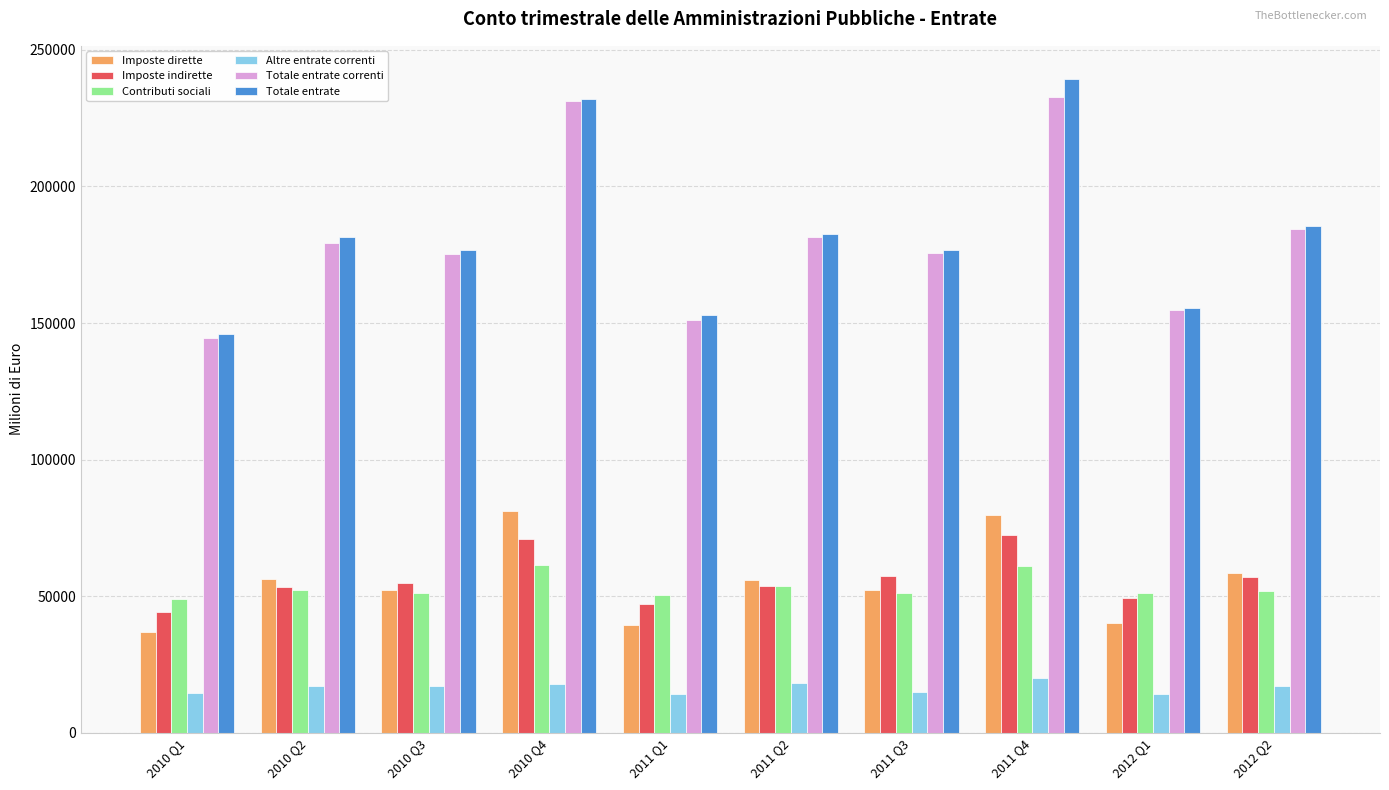

Is it true that Totale entrate correnti equals 179146.1 at 2010 Q2?

True